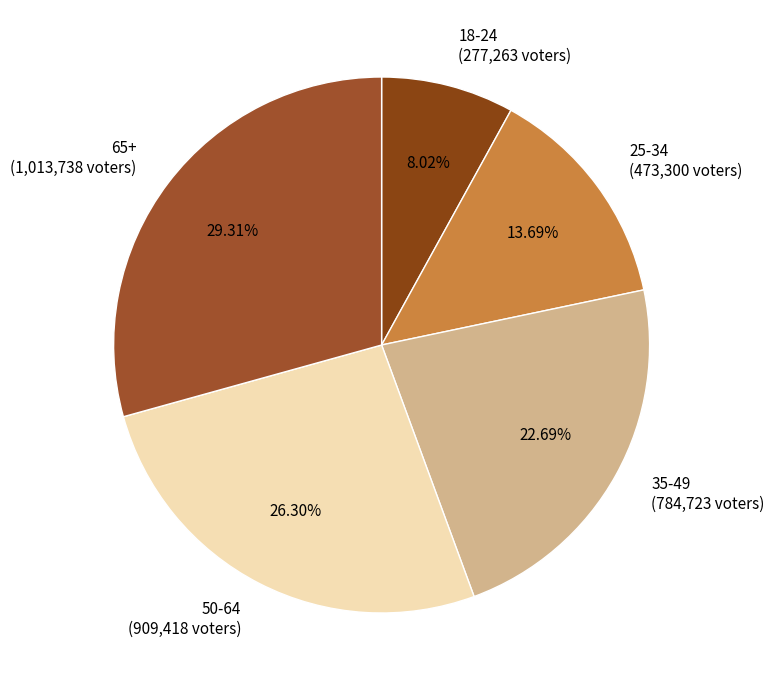

Combined, what portion of the pie is 25-34 and 18-24?

21.7%